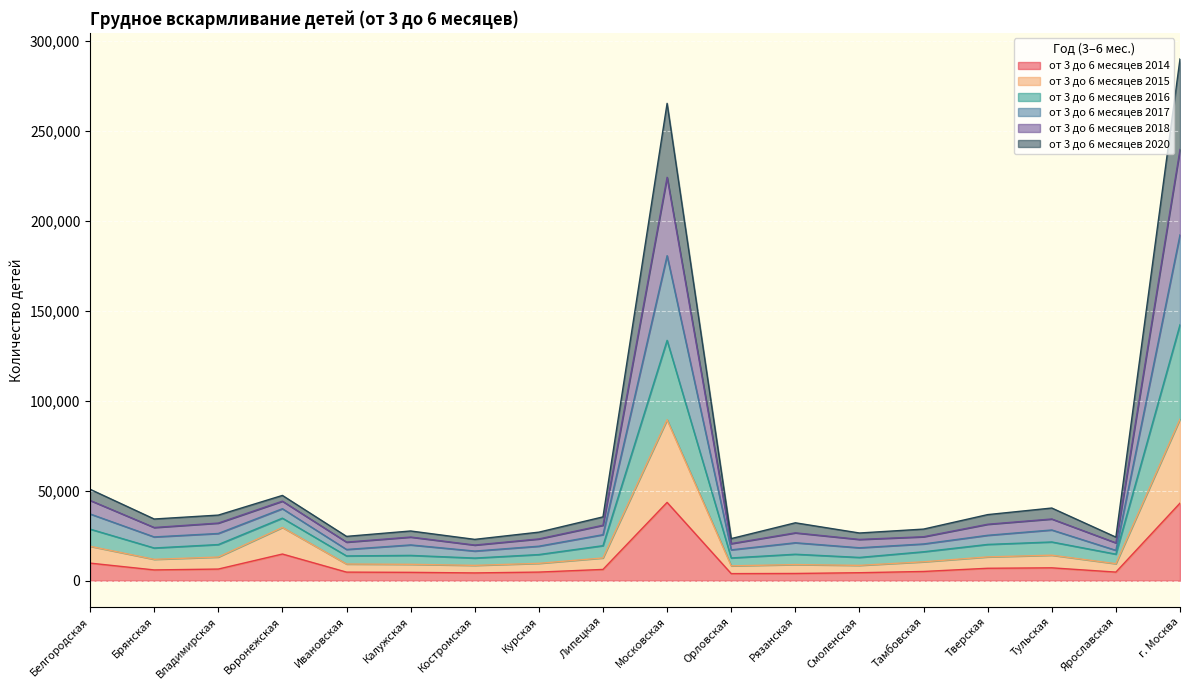

What are all the series names shown in the legend?

от 3 до 6 месяцев 2014, от 3 до 6 месяцев 2015, от 3 до 6 месяцев 2016, от 3 до 6 месяцев 2017, от 3 до 6 месяцев 2018, от 3 до 6 месяцев 2020